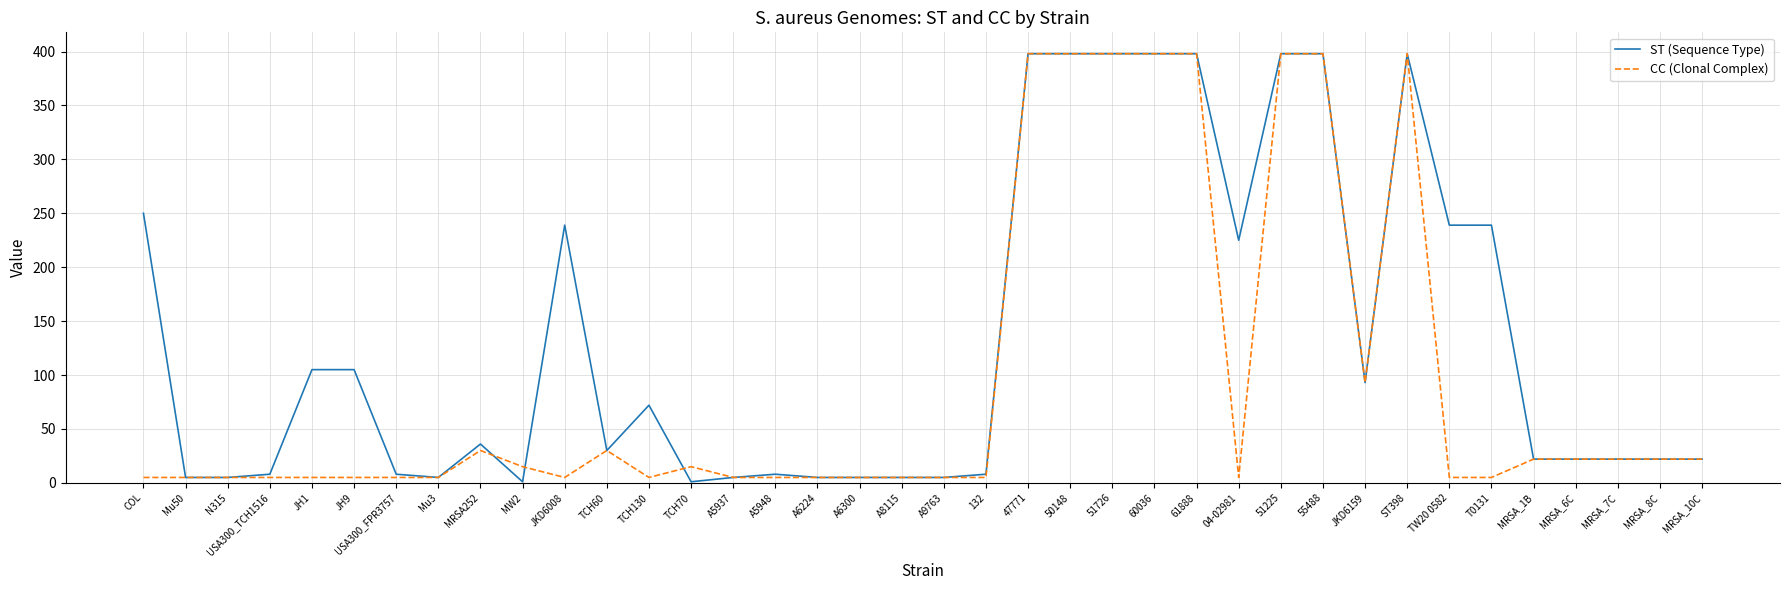

True or false: CC (Clonal Complex) has a value of 5 at A8115.

True